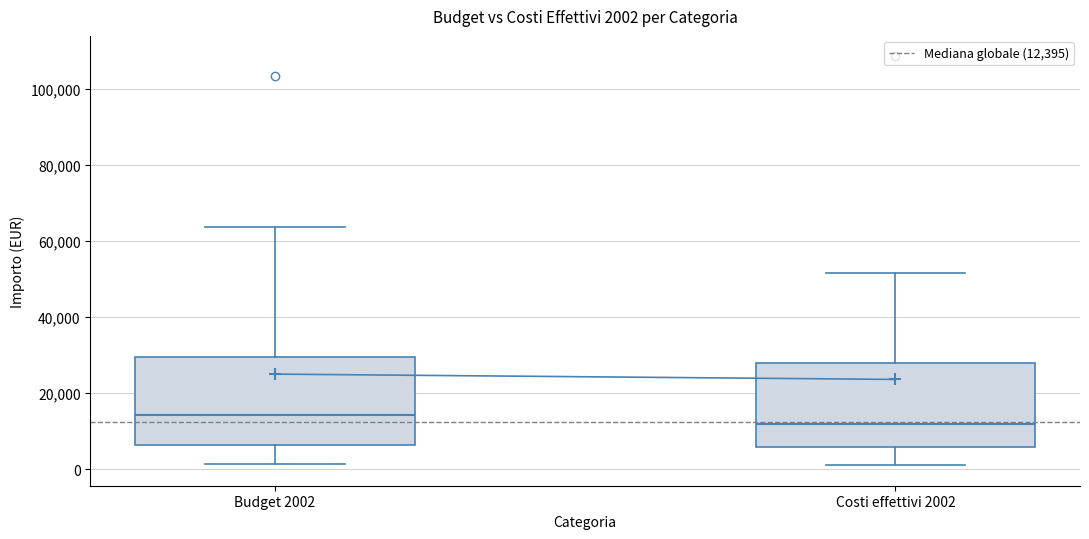

Which box has the highest median line?

Budget 2002